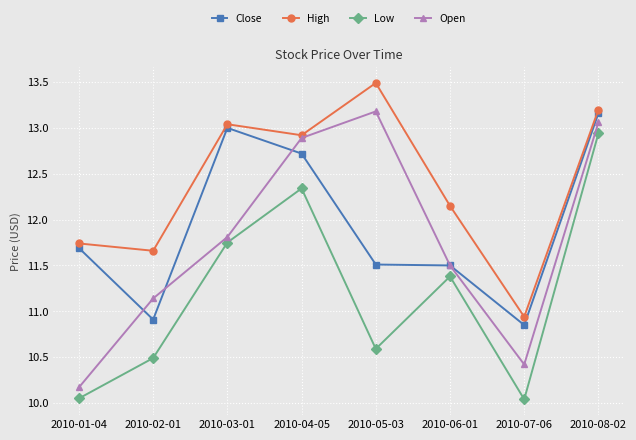

Does the chart have visible grid lines?

Yes